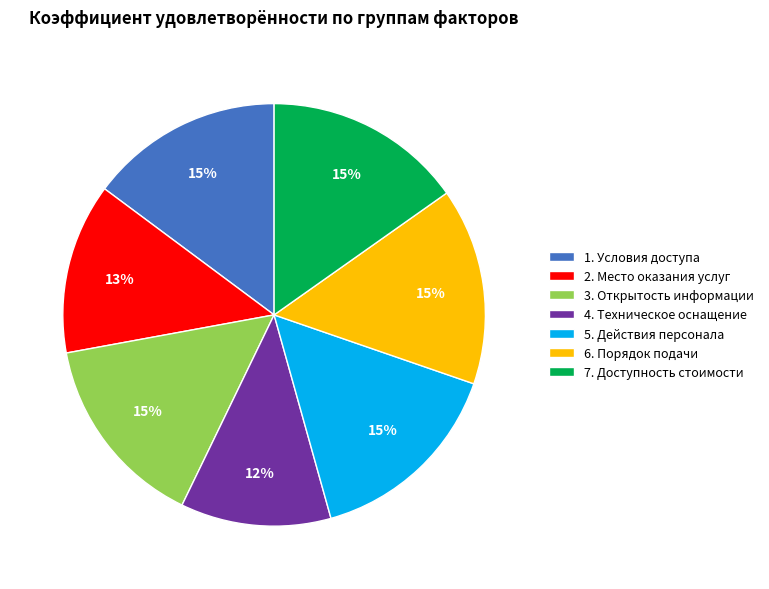

Which slice is the smallest?

4. Техническое оснащение